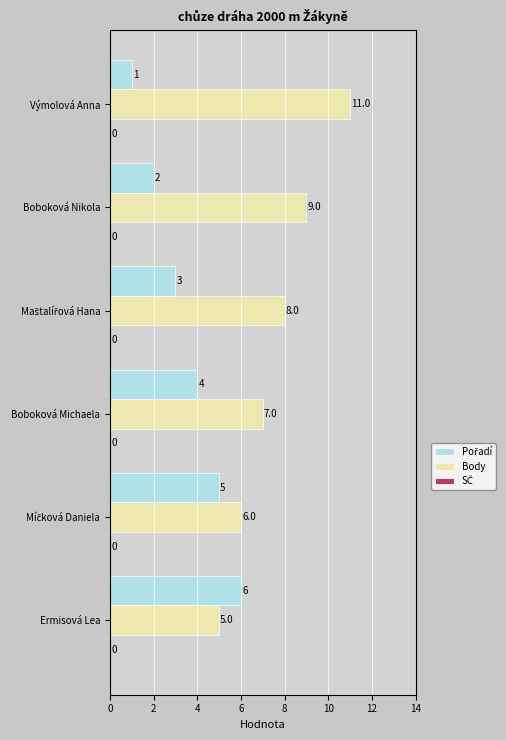

The value of Body at Boboková Nikola is 13. True or false?

False